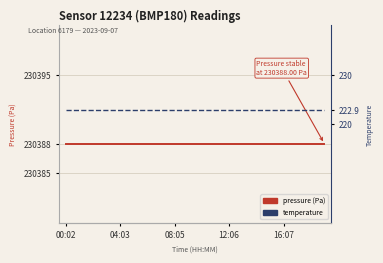

Between 12 and 15, which is larger?

12